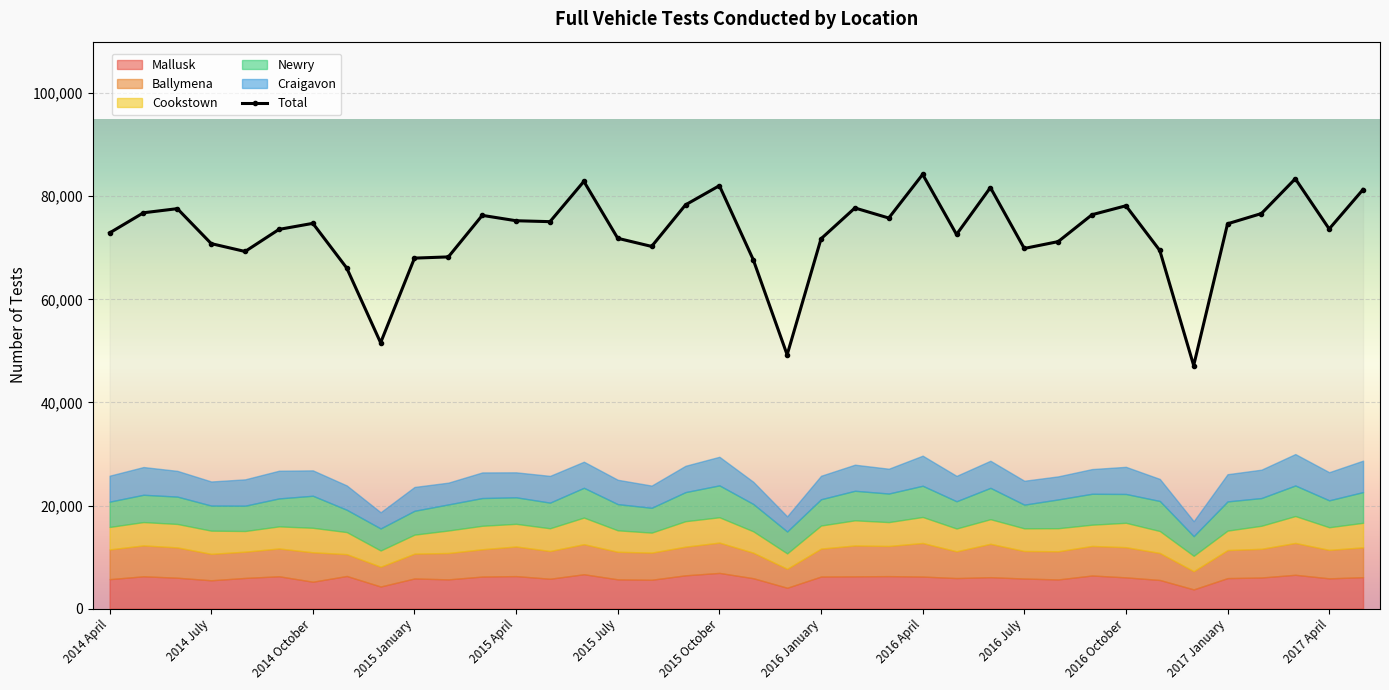

How many data points in Total are less than 74663?

19